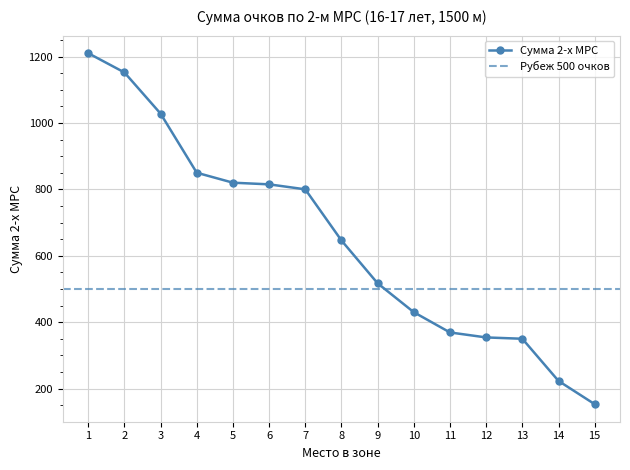

List the labels in order of value, largest first.

1, 2, 3, 4, 5, 6, 7, 8, 9, 10, 11, 12, 13, 14, 15